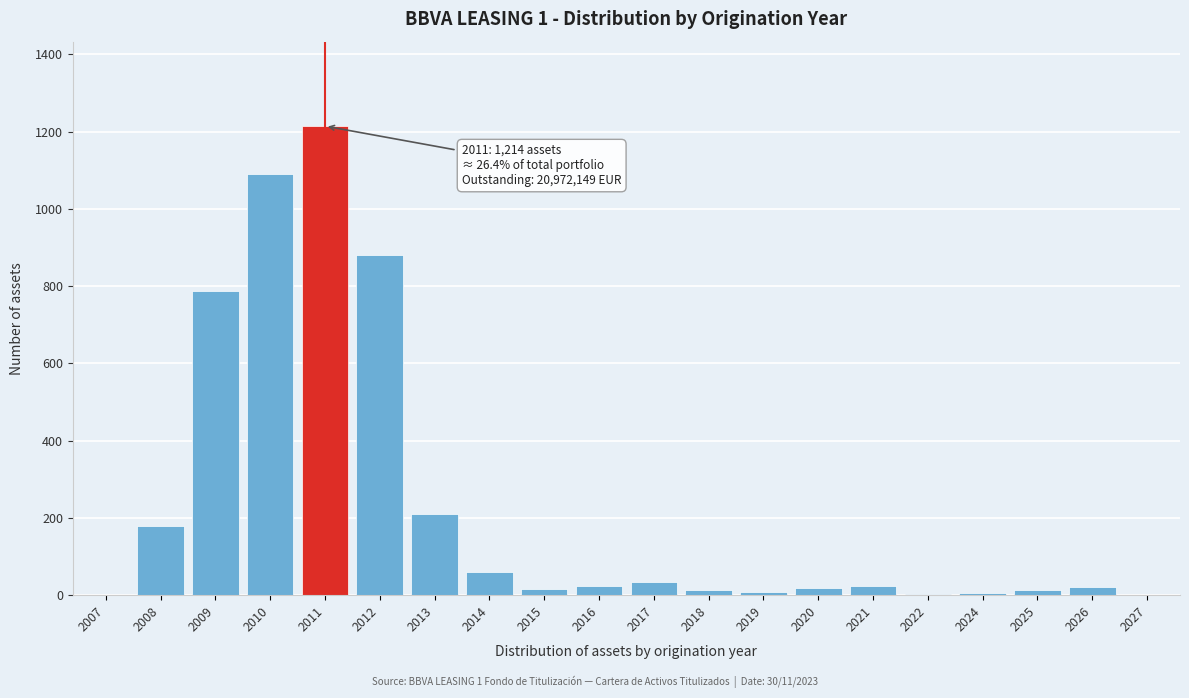

What is the sum of all values?

4604